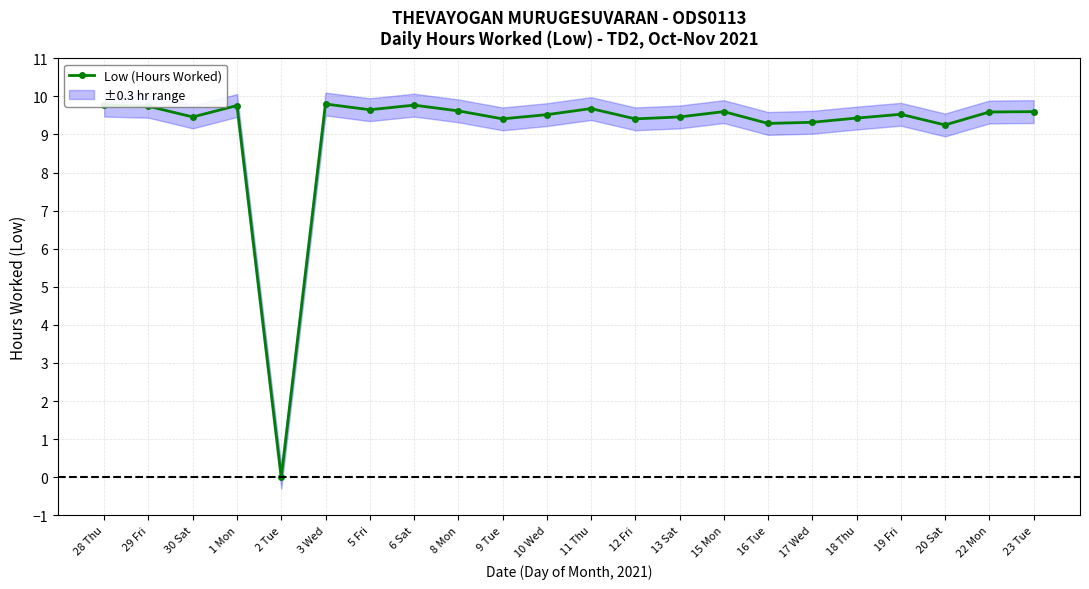

True or false: the data shows 3.2 at 1 Mon.

False